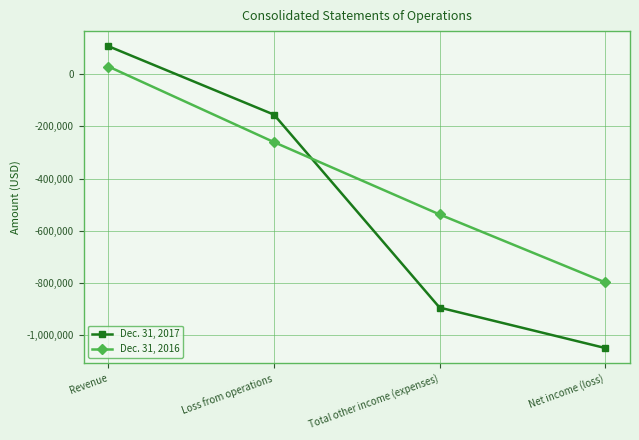

What is the sum of all Dec. 31, 2017 values?

-1989269